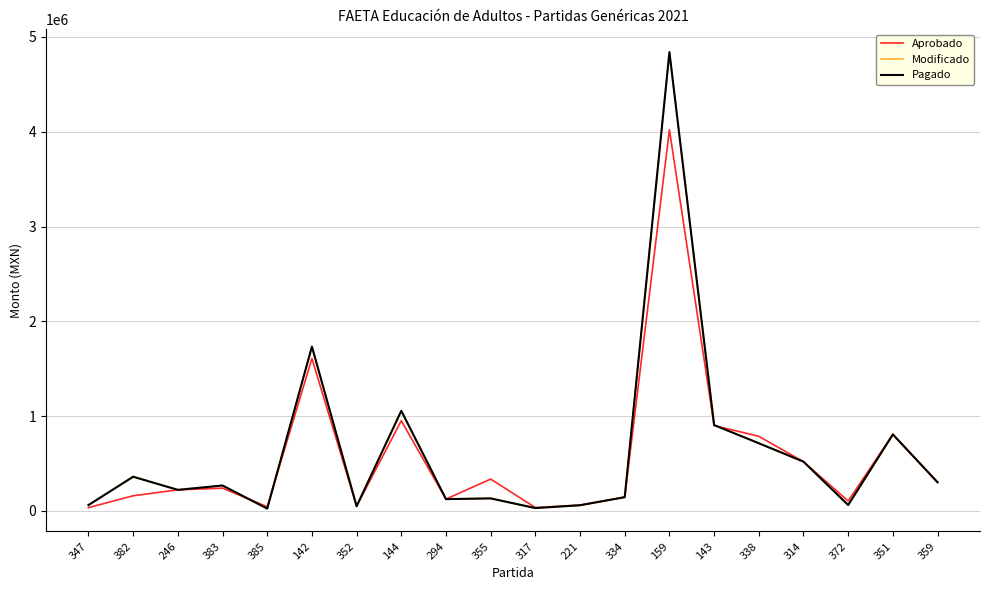

Is this an area chart (filled region under the line)?

No